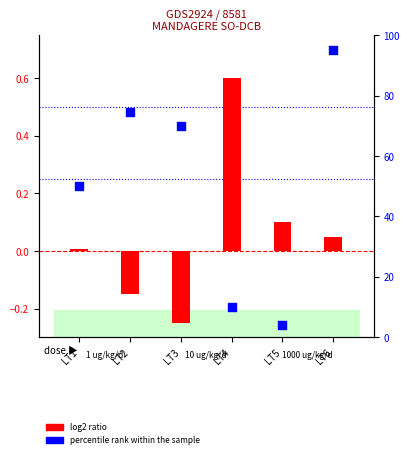

Which series contains the highest Y value?

percentile rank within the sample